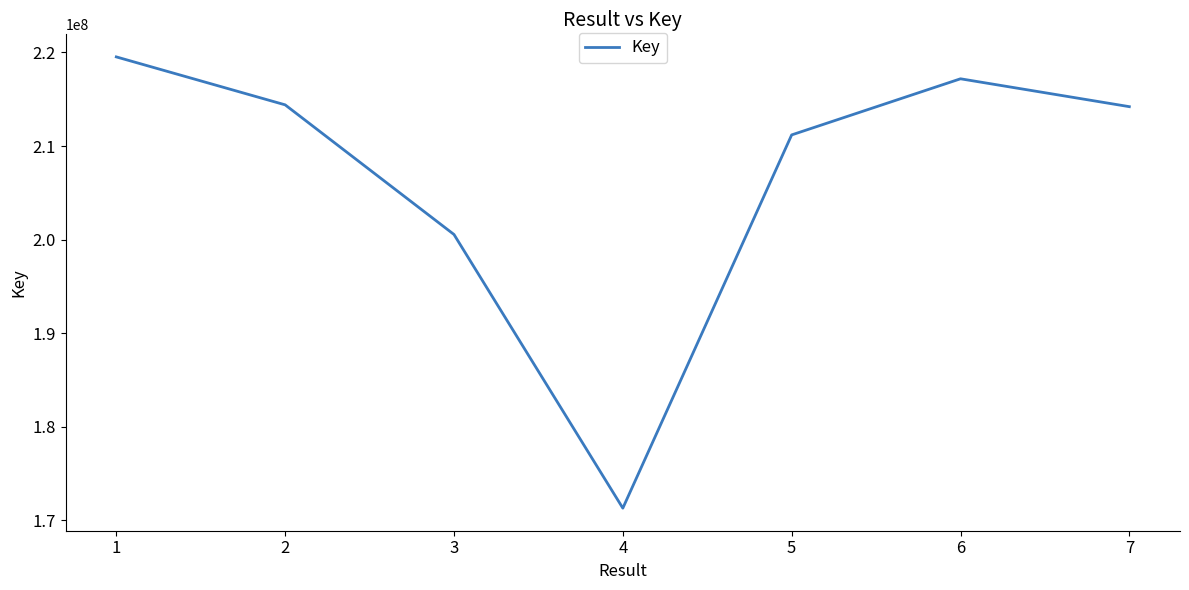

What is the sum of all values?

1448397728